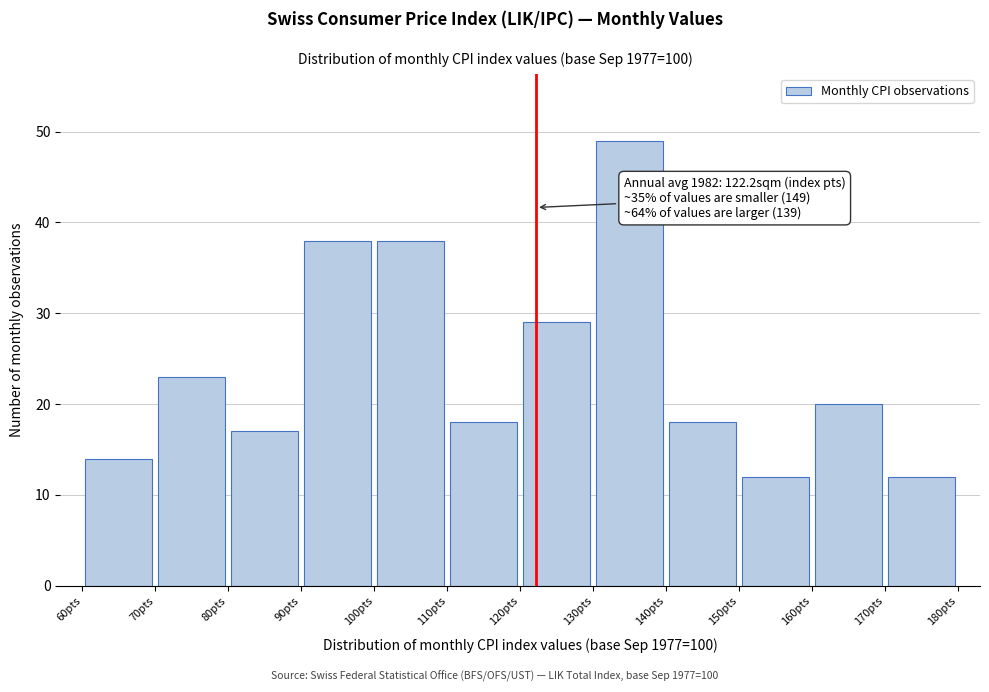

Over which range of the x-axis is the bar tallest?

130 to 140